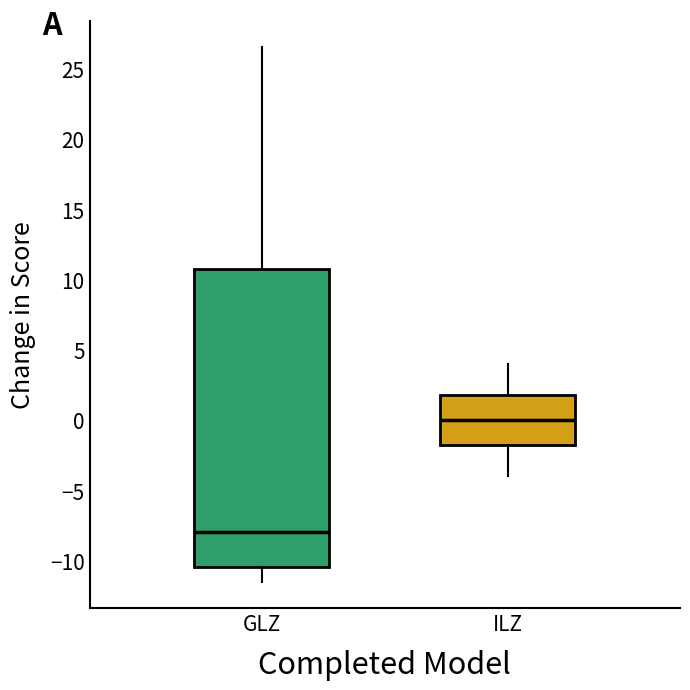

Where is the upper edge of the box for GLZ on the y-axis? The values are not printed on the chart, so give them approximately, as read against the axis.

11.0